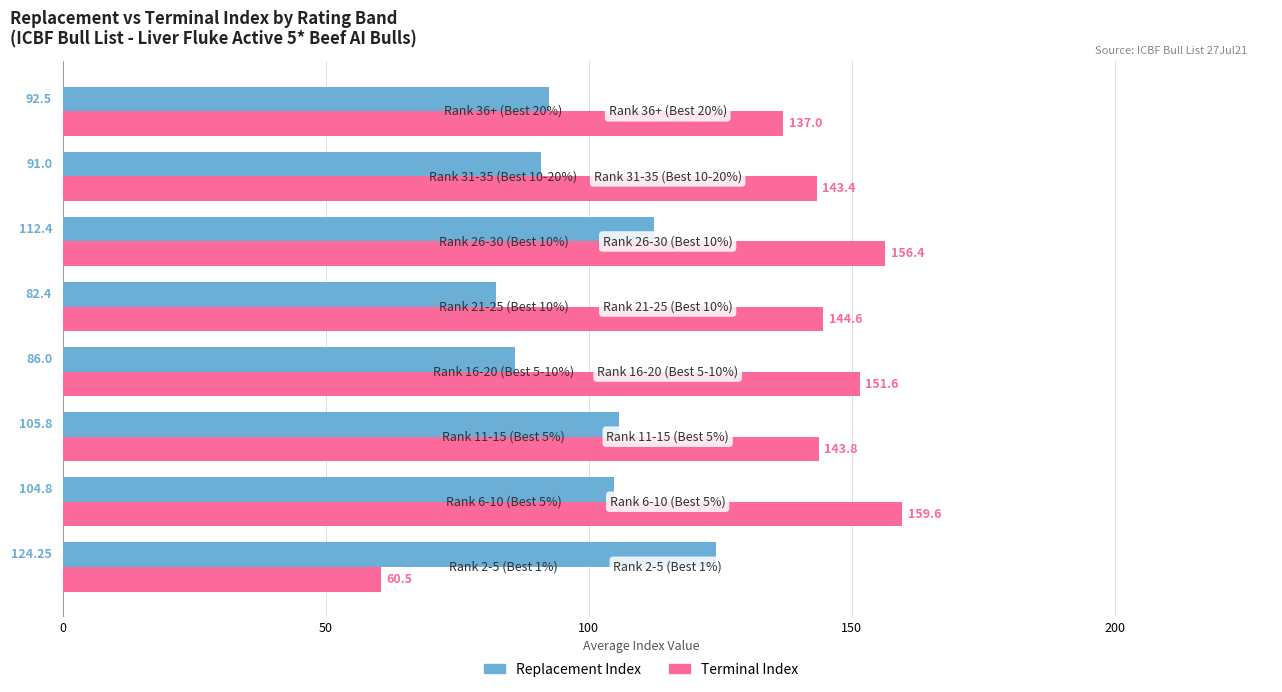

Which series has the largest total across all categories?

Terminal Index